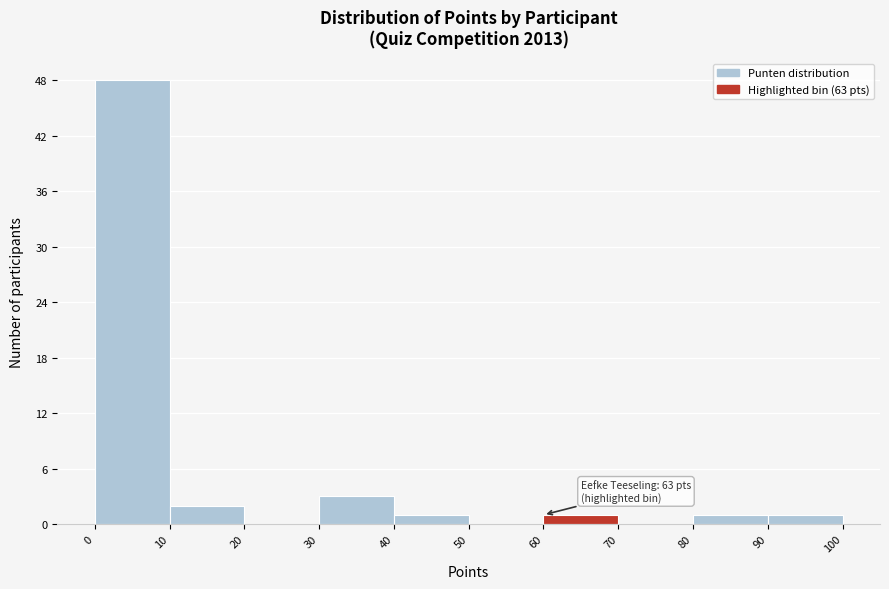

Over which range of the x-axis is the bar tallest?

0 to 10